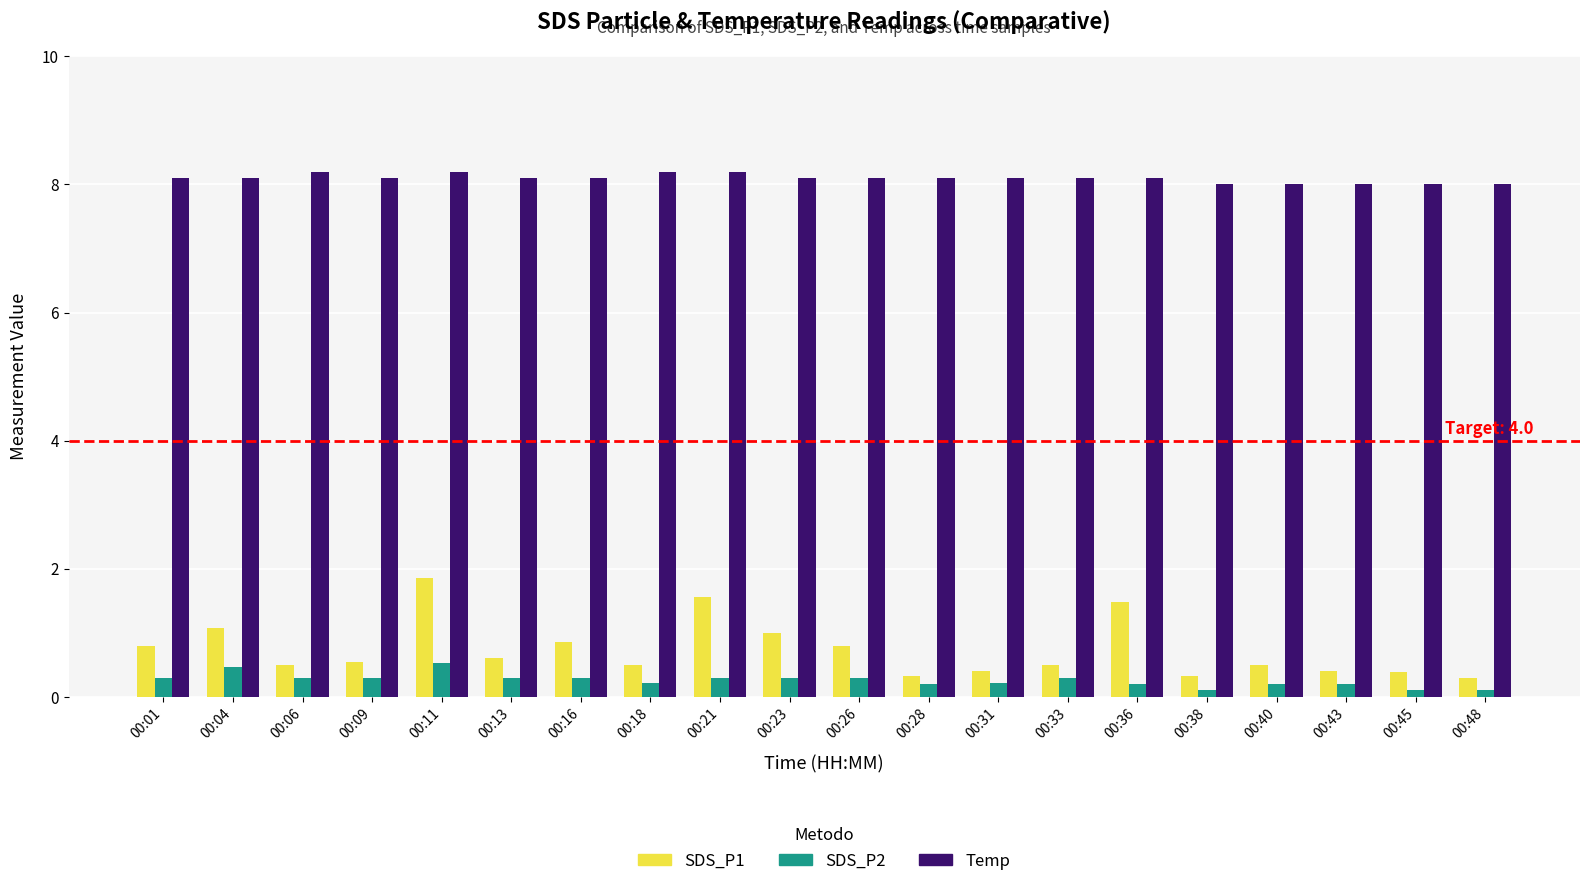

True or false: Temp has a value of 8.1 at 00:31.

True